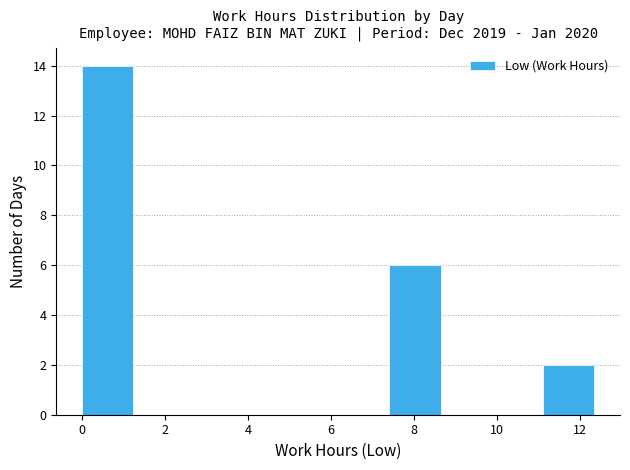

Reading left to right, list every bar in this chart as the range it spans on the x-axis followed by its height. Neither the bar edges nor the heights are printed on the chart, so give them approximately, as read against the axes.

0.0 to 1.2: 14
1.2 to 2.4: 0
2.4 to 3.8: 0
3.8 to 5.0: 0
5.0 to 6.2: 0
6.2 to 7.4: 0
7.4 to 8.6: 6
8.6 to 9.8: 0
9.8 to 11.2: 0
11.2 to 12.4: 2